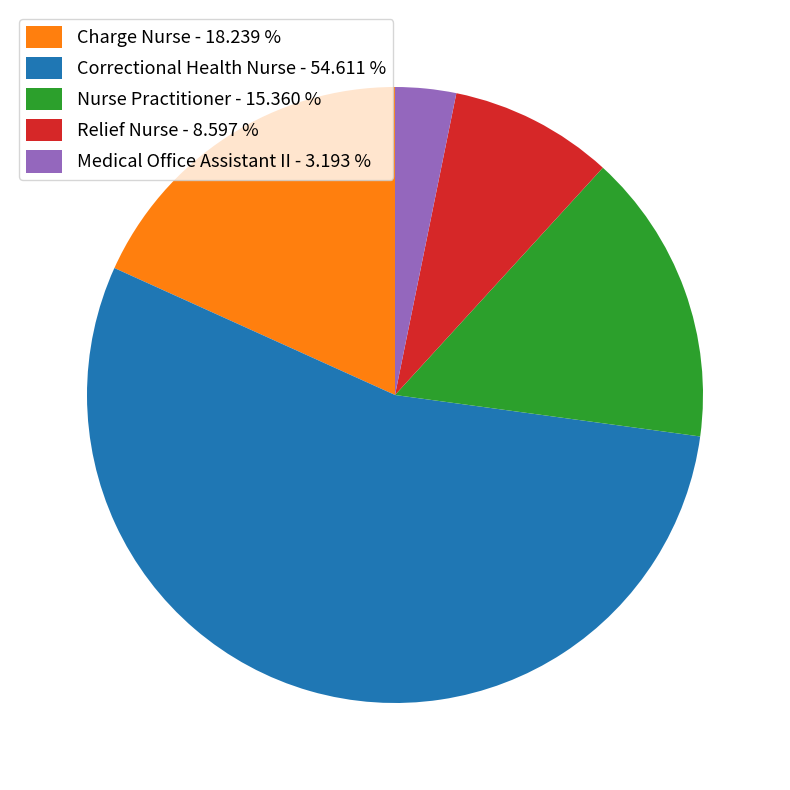

Rank the categories by value from lowest to highest.

Medical Office Assistant II, Relief Nurse, Nurse Practitioner, Charge Nurse, Correctional Health Nurse